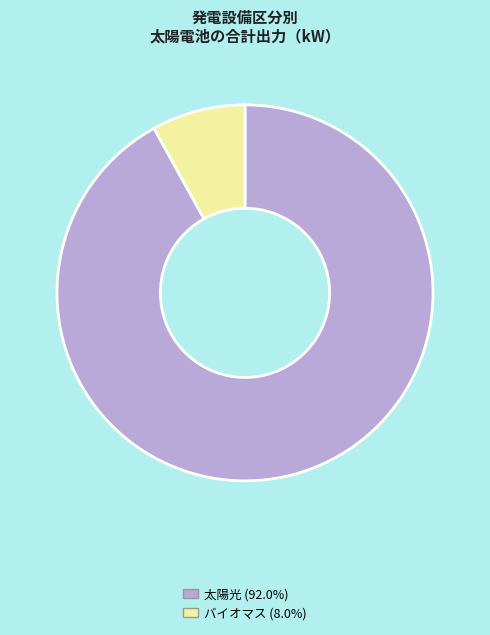

Approximately how many times larger is the value at 太陽光 compared to バイオマス?

11.4